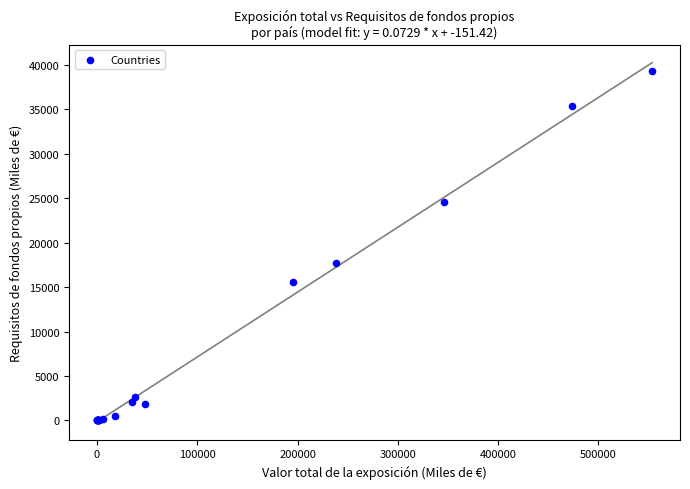

What Y value in the scatter plot is closest to 19618?

17689.5